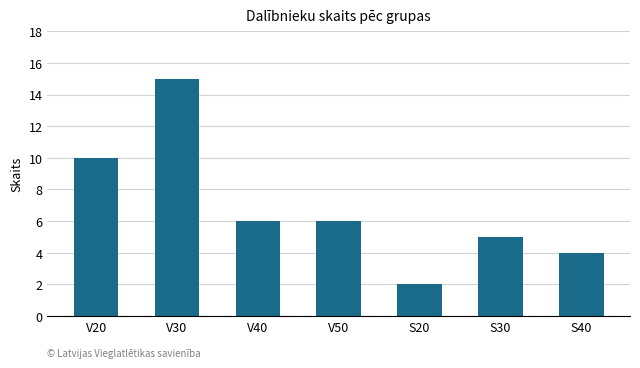

Reading left to right, extract all data points from this chart.

10	15	6	6	2	5	4